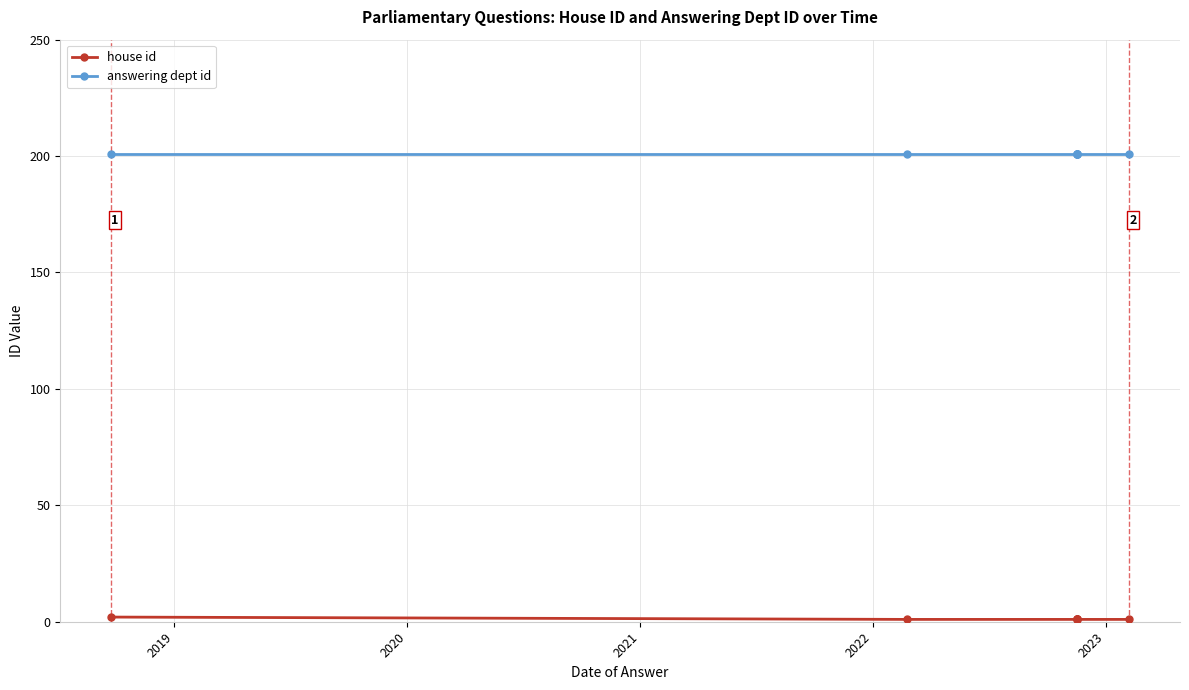

The value of answering dept id at 6 is 275. True or false?

False